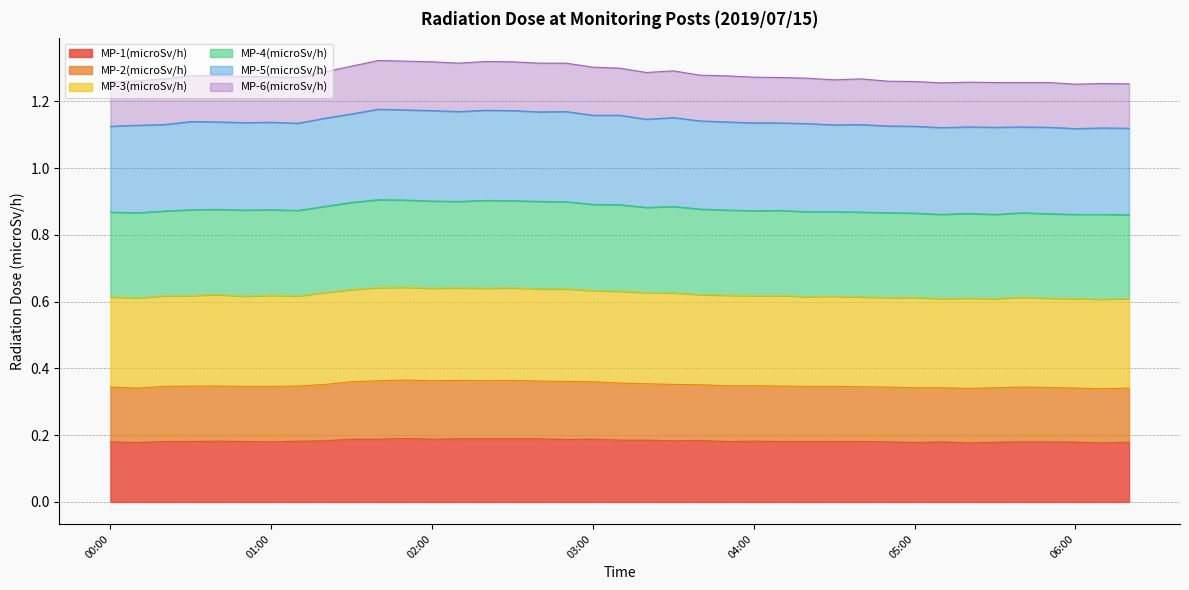

What is the label of the 6th point from the right?

05:30